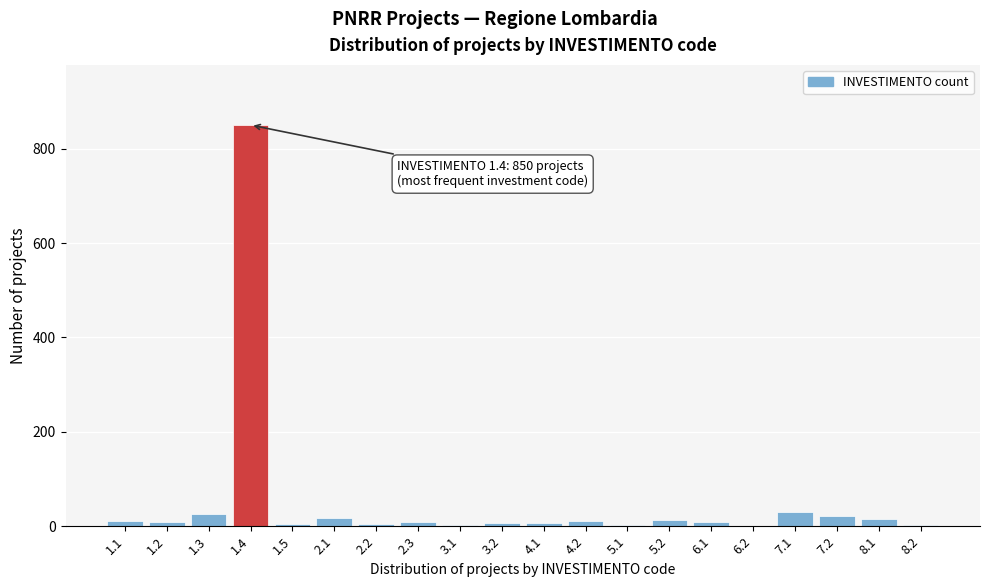

What is the greatest value displayed?

850